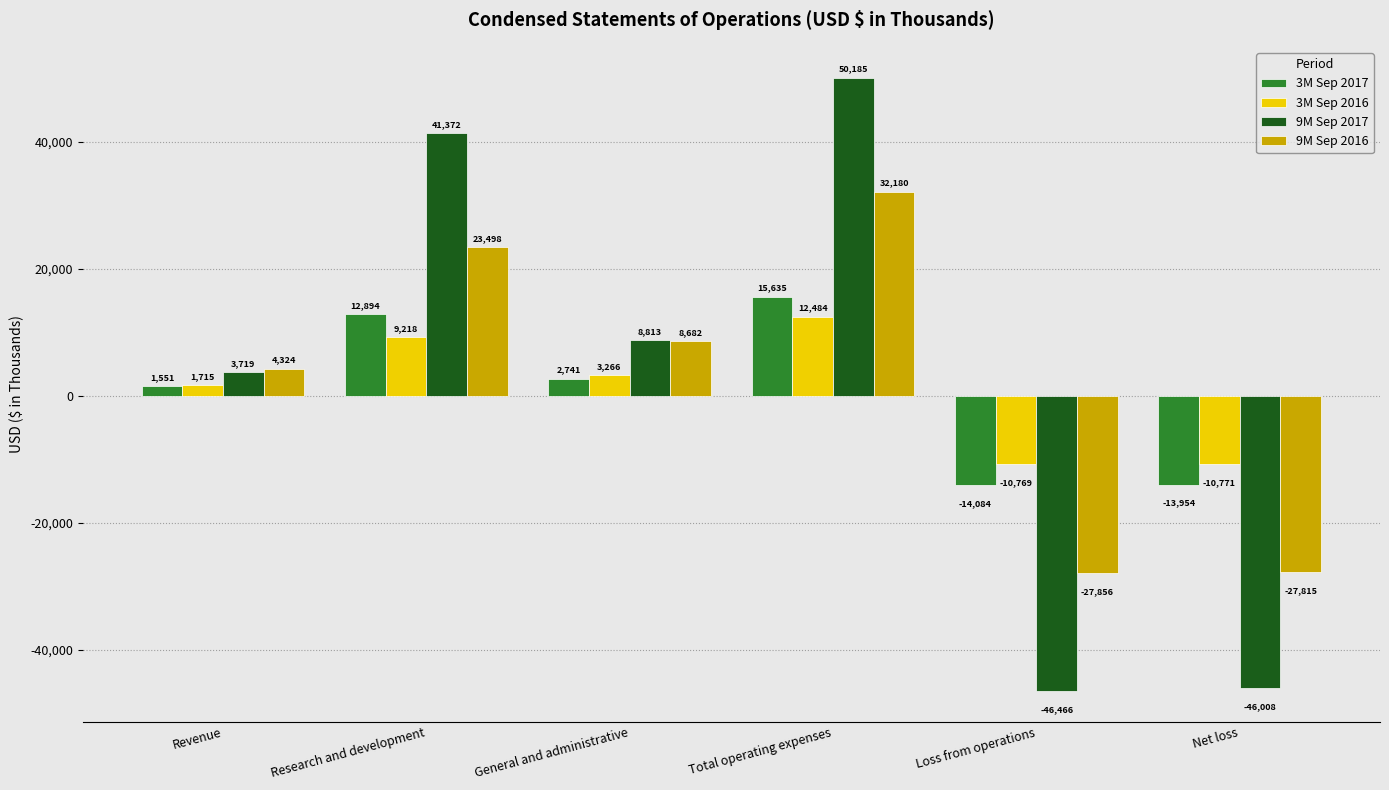

At which label does 3M Sep 2017 reach its minimum?

Loss from operations